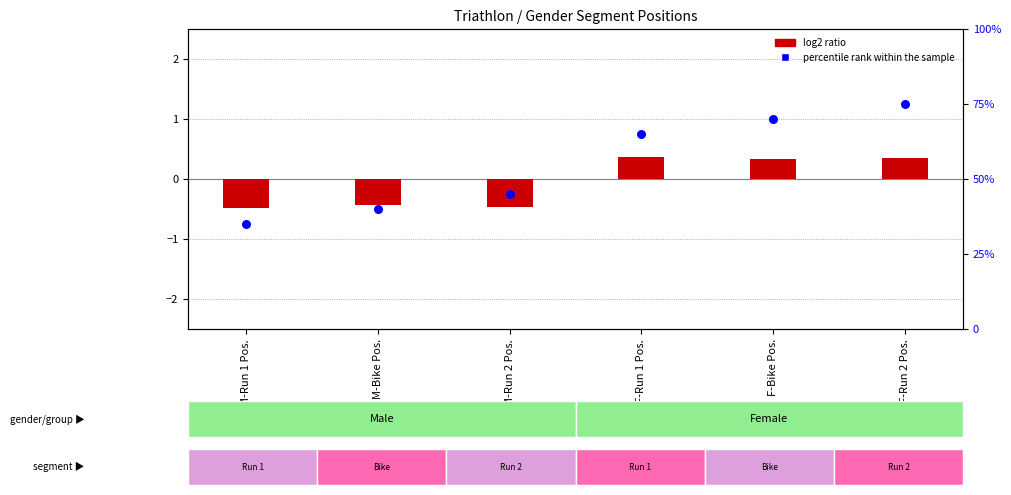

What is the total value across all series at M-Run 1 Pos.?

34.5